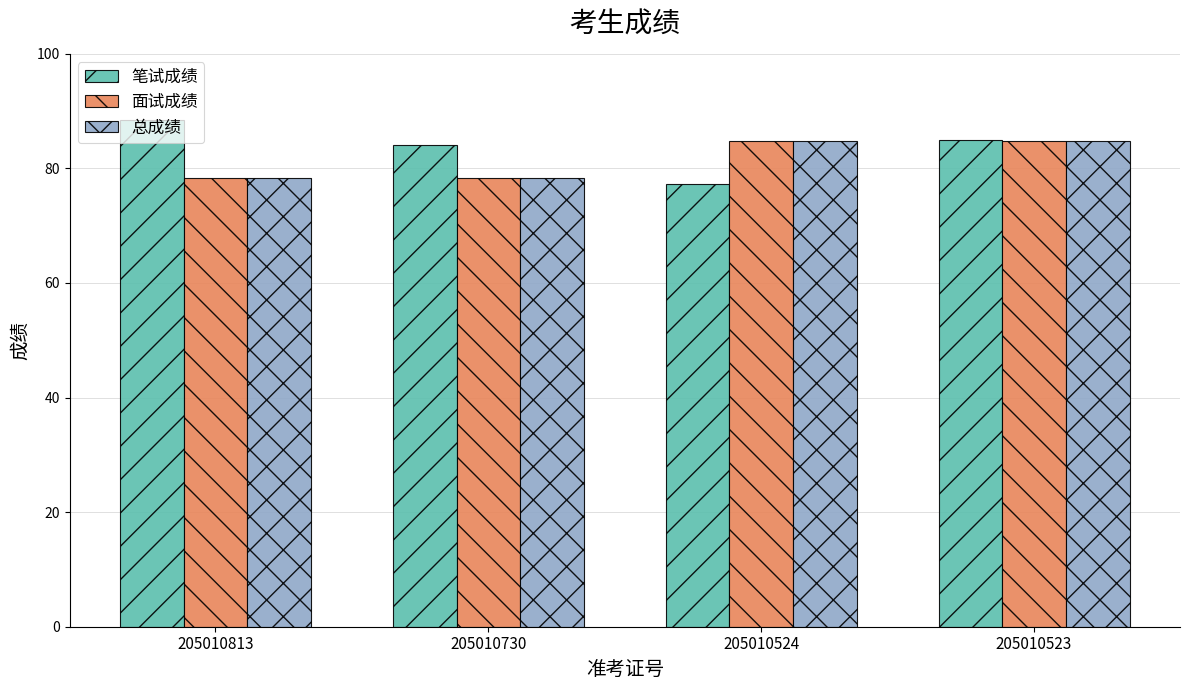

Count the number of data series in this chart.

3